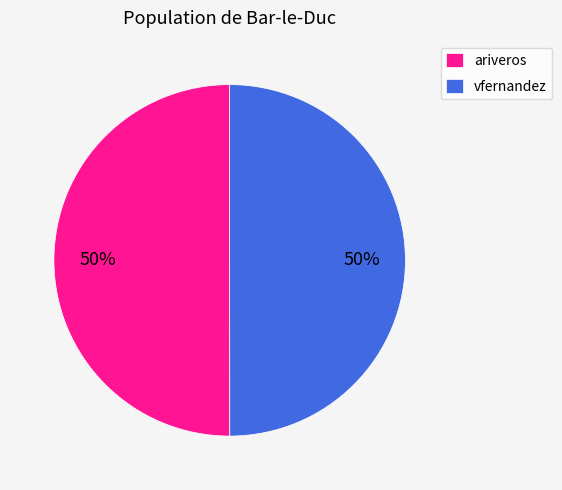

To the nearest percent, what portion does ariveros represent?

50%